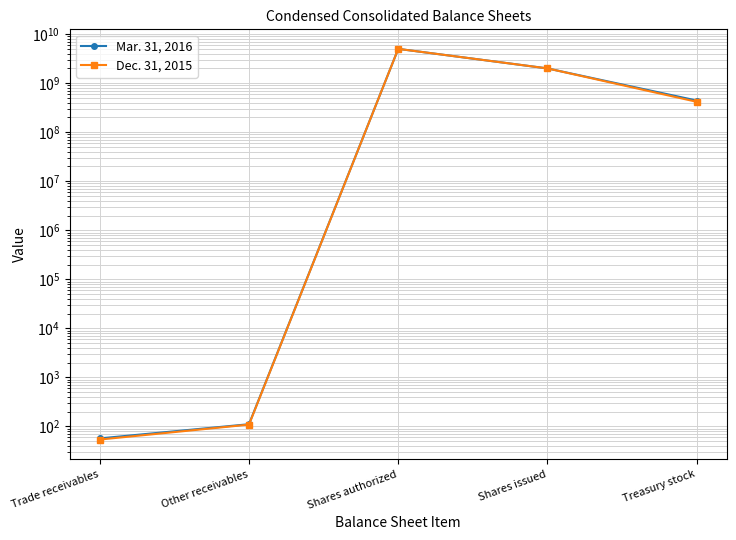

True or false: Mar. 31, 2016 has more than 0 points higher than both neighbors.

True